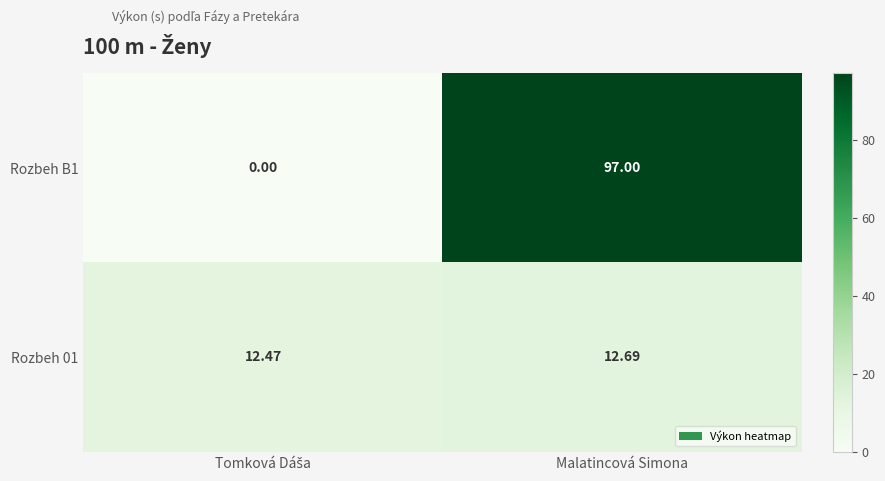

Which category has the highest value in the Rozbeh 01 series?

Malatincová Simona